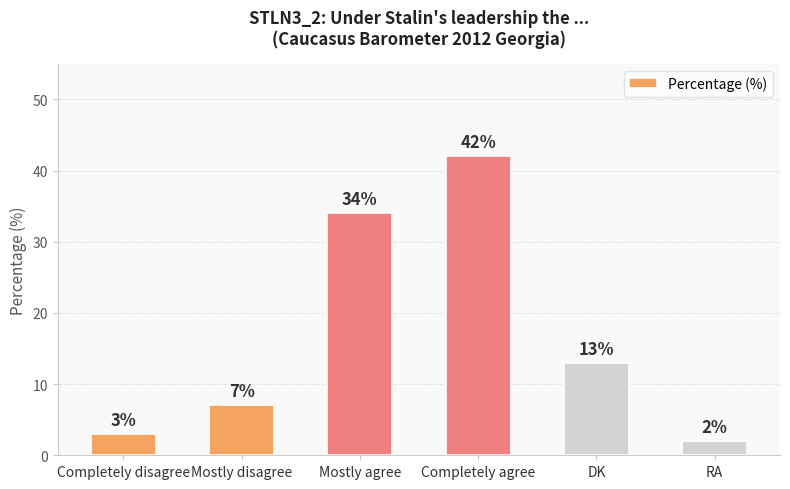

Where does the data first go above 13?

Mostly agree